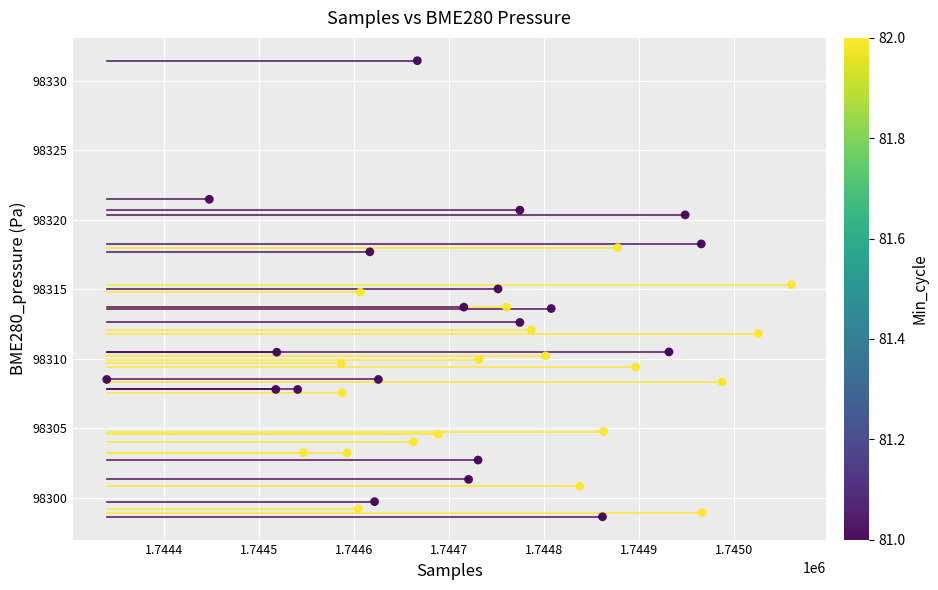

What is the range of Y values (max minus min)?

32.8